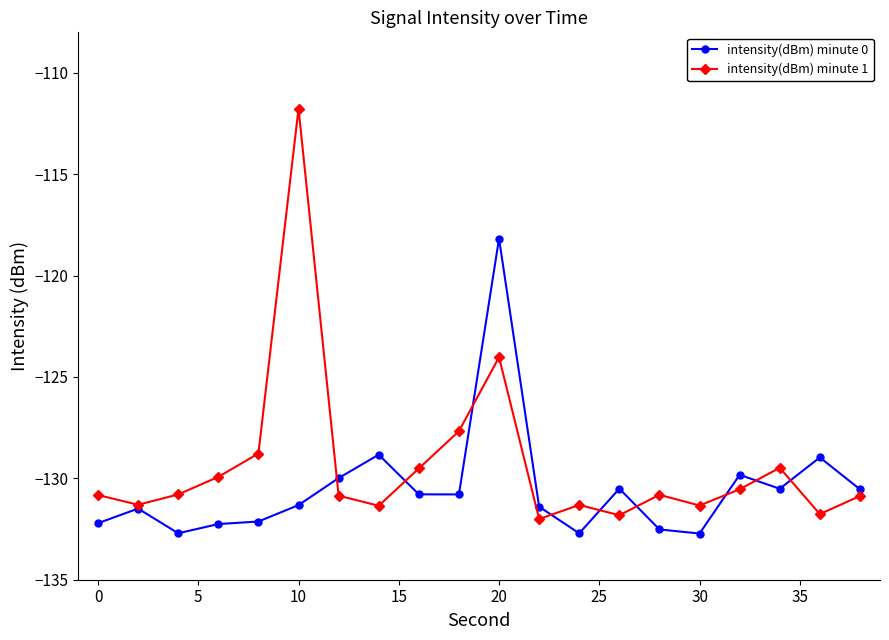

What is the lowest value of the intensity(dBm) minute 1 series?

-132.0